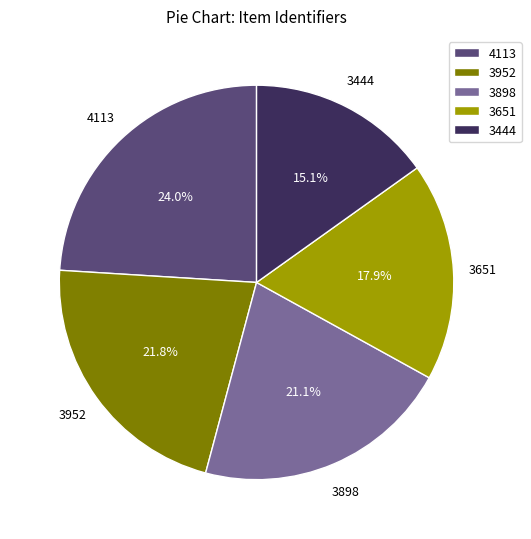

Do 3444 and 4113 together represent more than half of the pie?

No